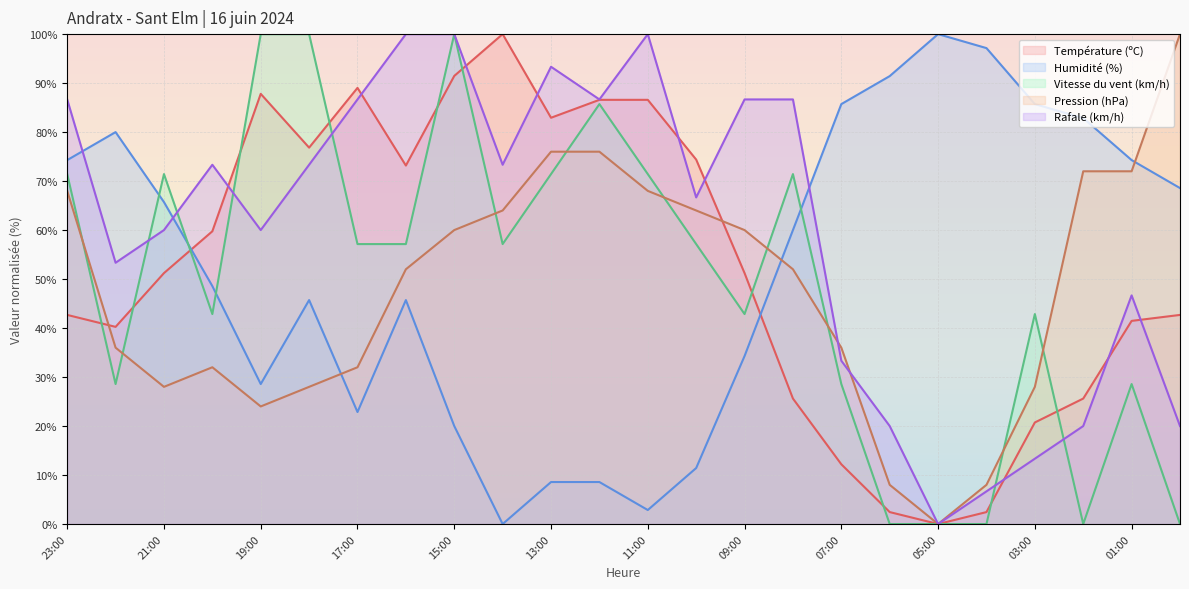

Which series ends up on top after the final intersection of Pression (hPa) and Humidité (%)?

Pression (hPa)